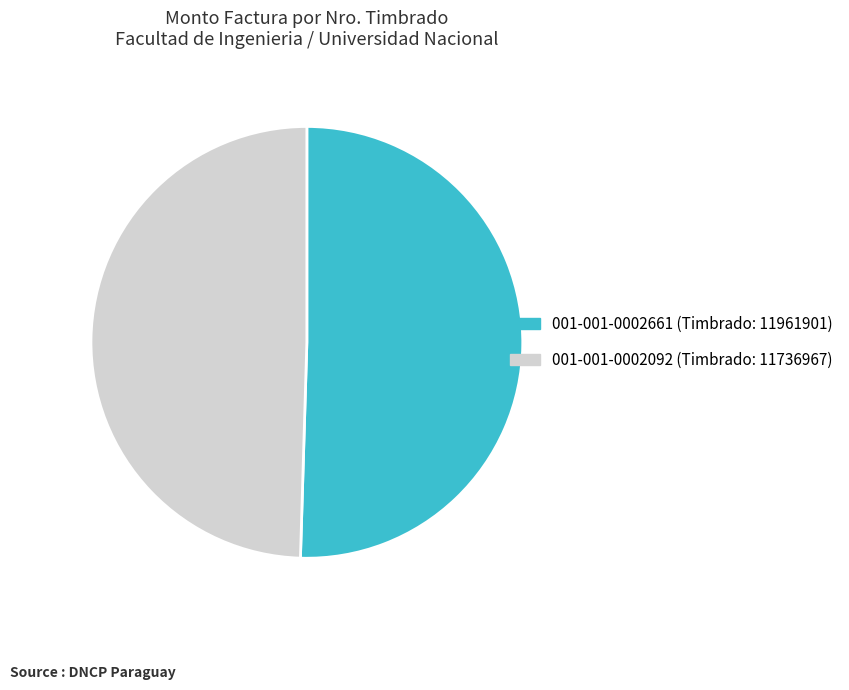

Is there a majority slice in this chart?

Yes